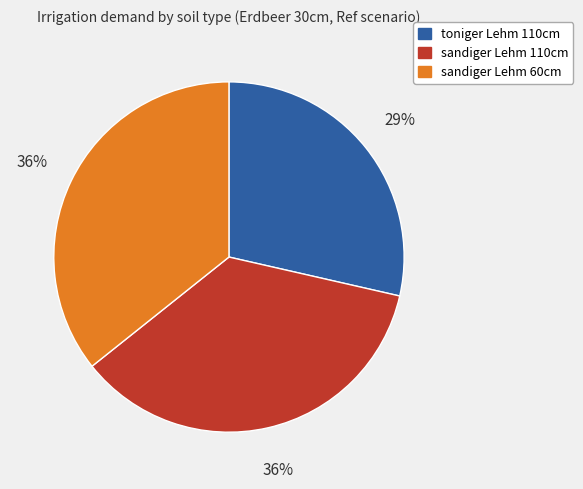

To the nearest percent, what is the combined percentage of sandiger Lehm 60cm and sandiger Lehm 110cm?

71%